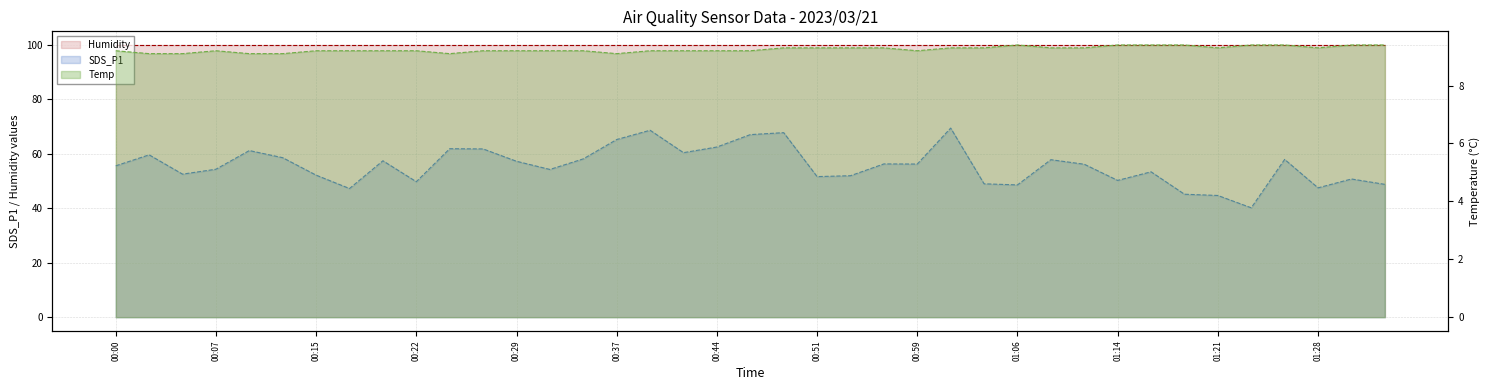

True or false: SDS_P1 and Temp intersect in this chart.

False